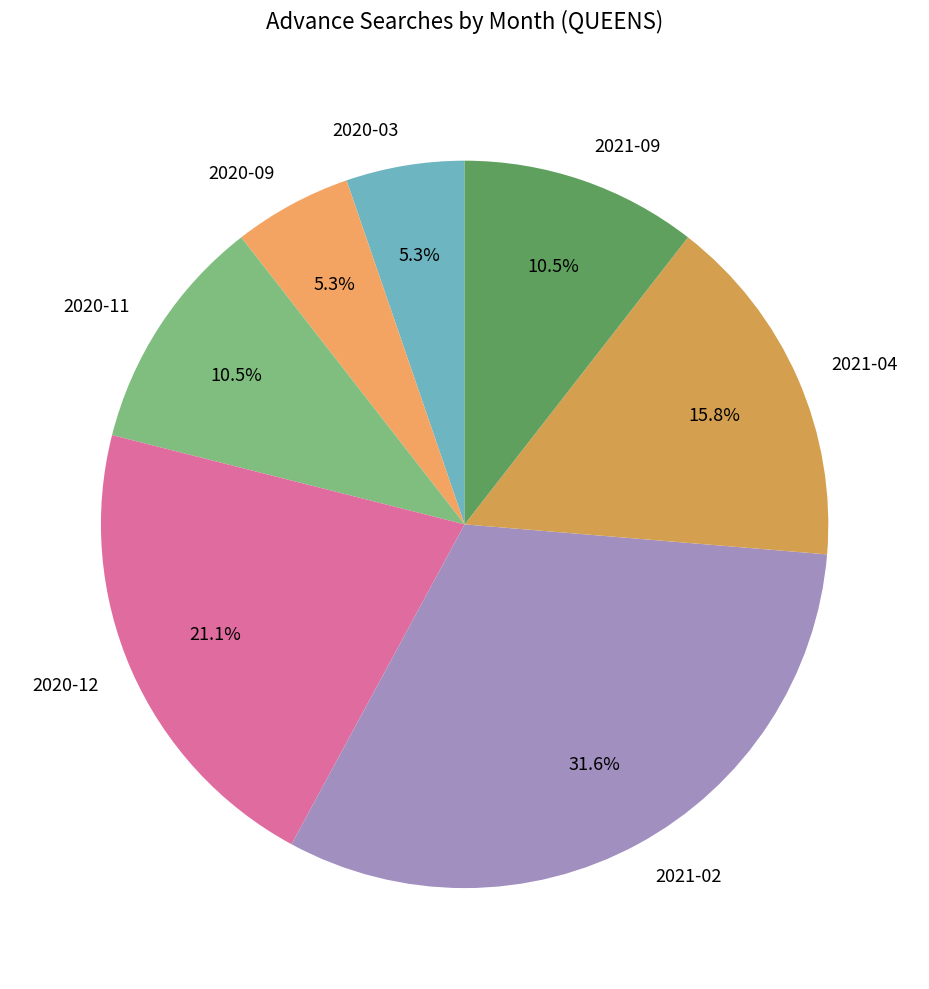

What is the largest slice in the pie chart?

2021-02